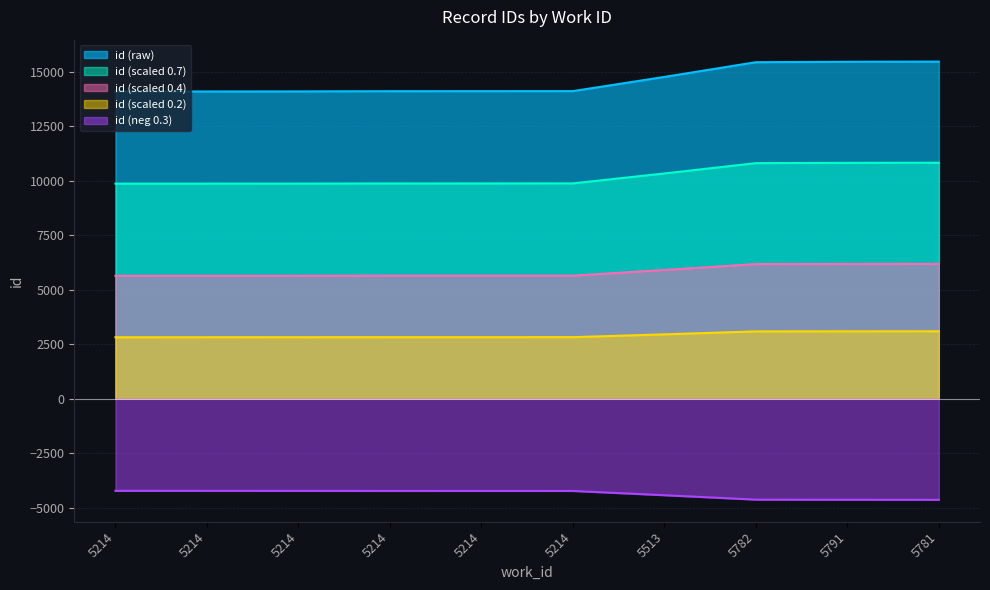

How many data points are above 14102?

4